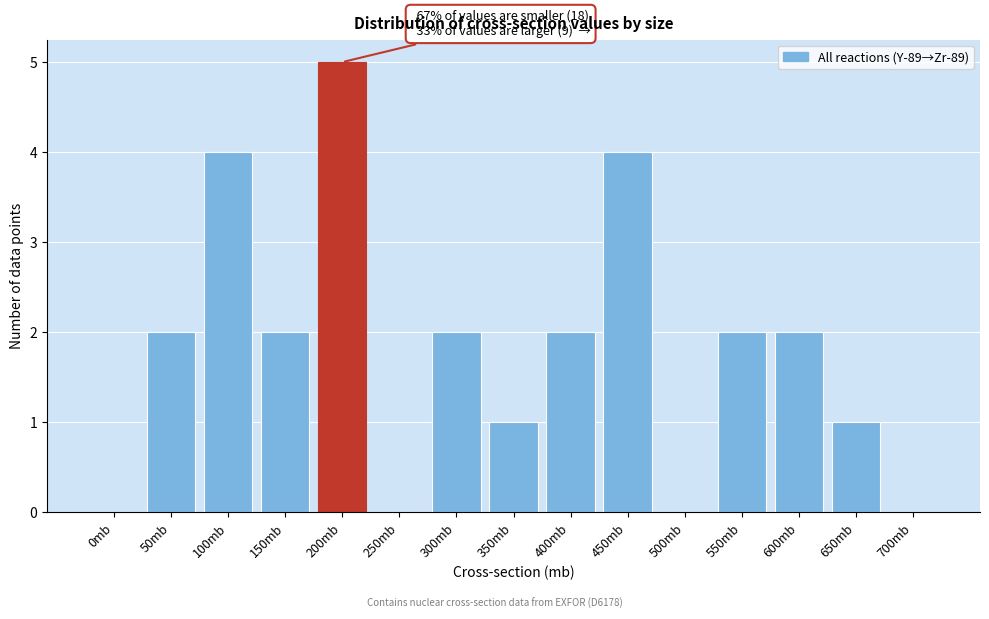

Reading left to right, transcribe all the data shown in this chart.

0mb=0	50mb=2	100mb=4	150mb=2	200mb=5	250mb=0	300mb=2	350mb=1	400mb=2	450mb=4	500mb=0	550mb=2	600mb=2	650mb=1	700mb=0